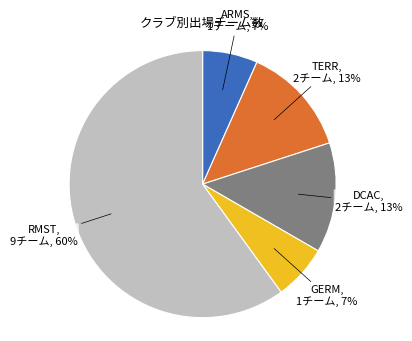

How many segments does this pie chart have?

5